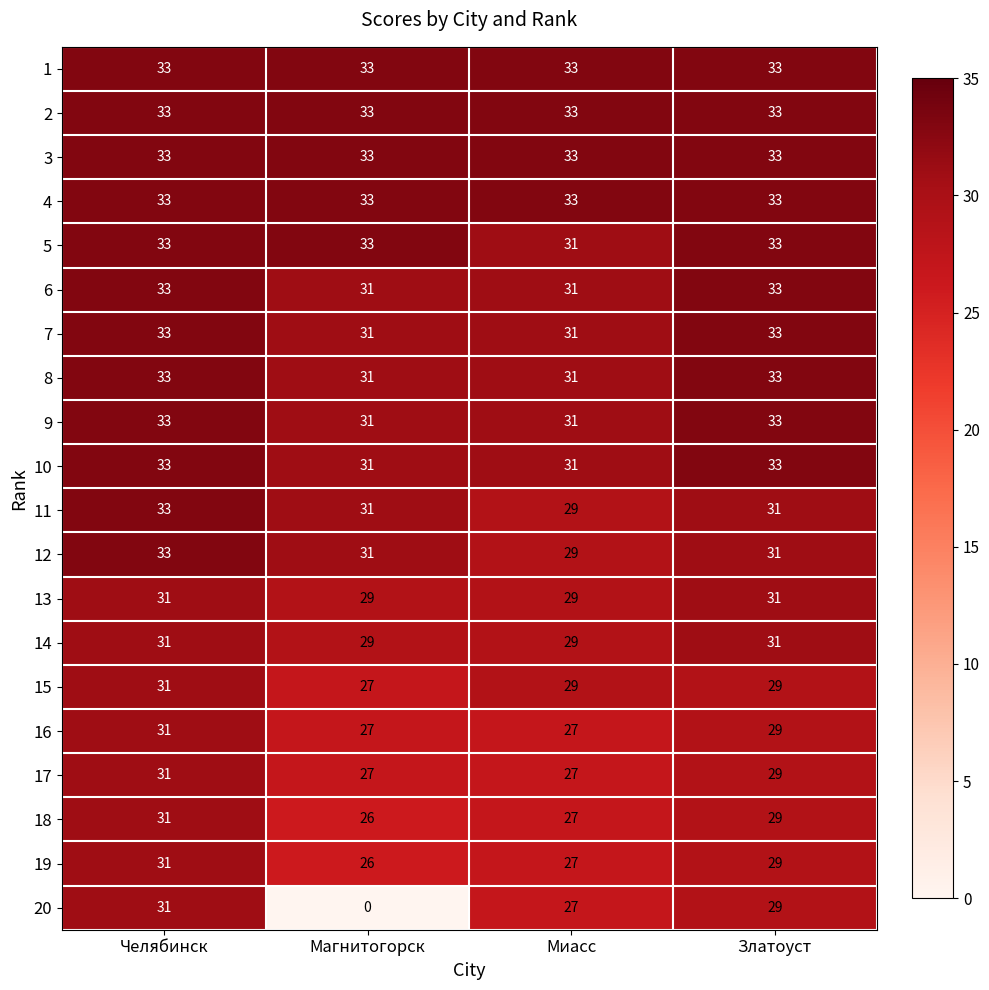

Is it true that 11 equals 20 at Миасс?

False